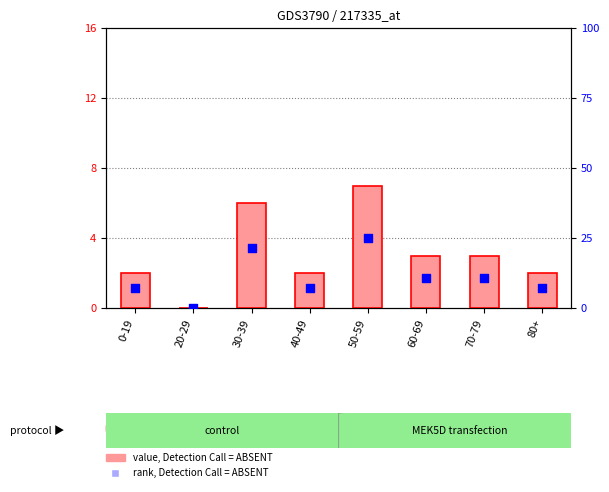

What are all the series names shown in the legend?

count, percentile rank within the sample